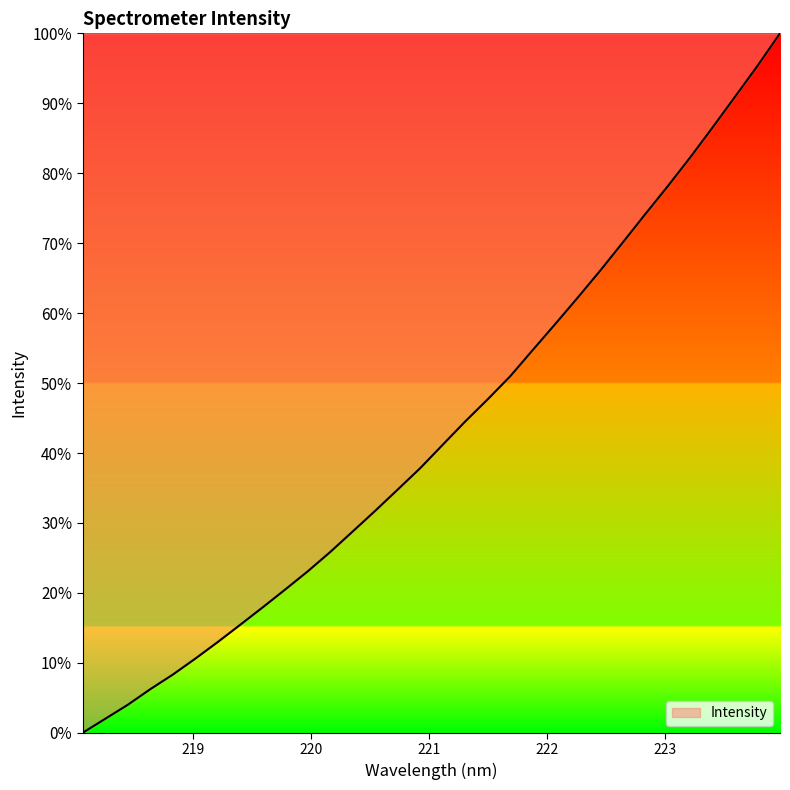

How many values are above zero?

31